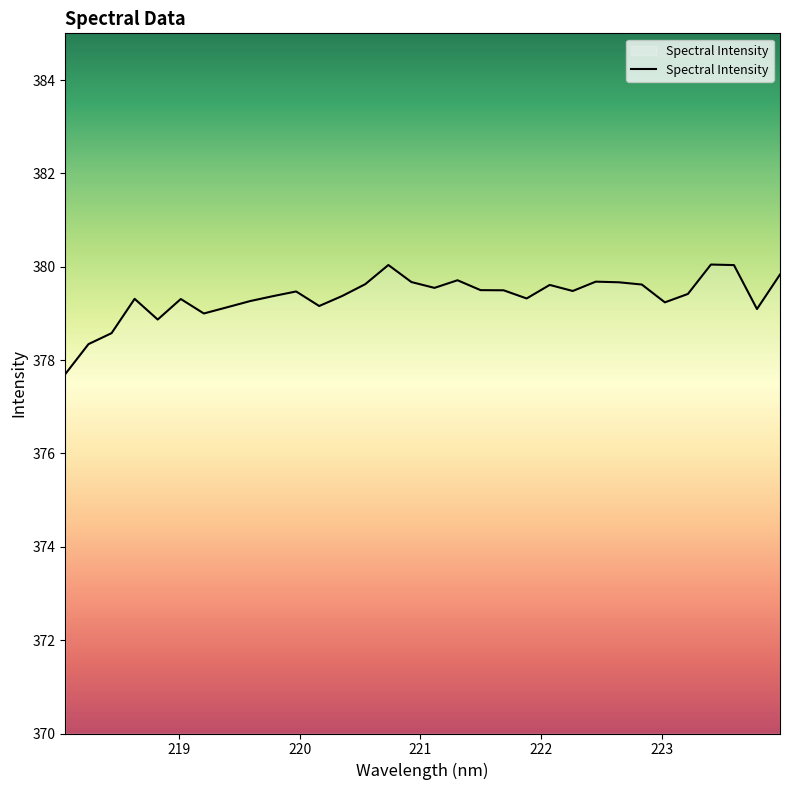

What is the smallest value displayed?

377.7